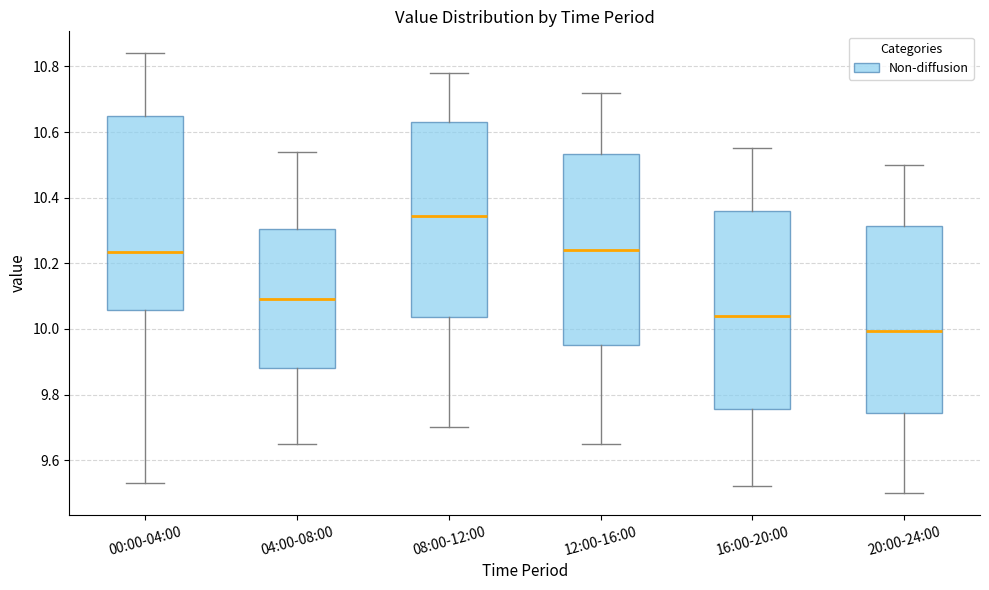

Which box's median line is the highest?

08:00-12:00